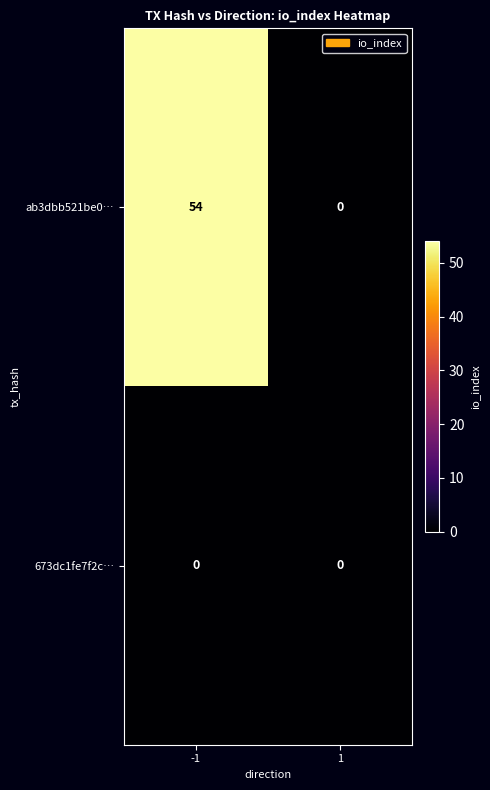

At which category is the sum across all series the highest?

-1